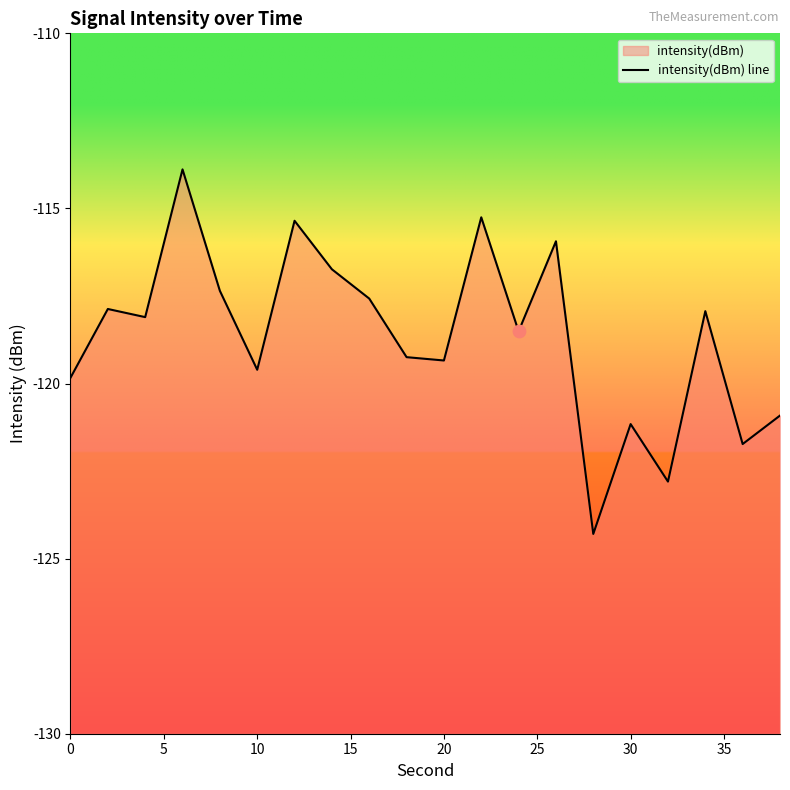

Between 10 and 14, which is larger?

14